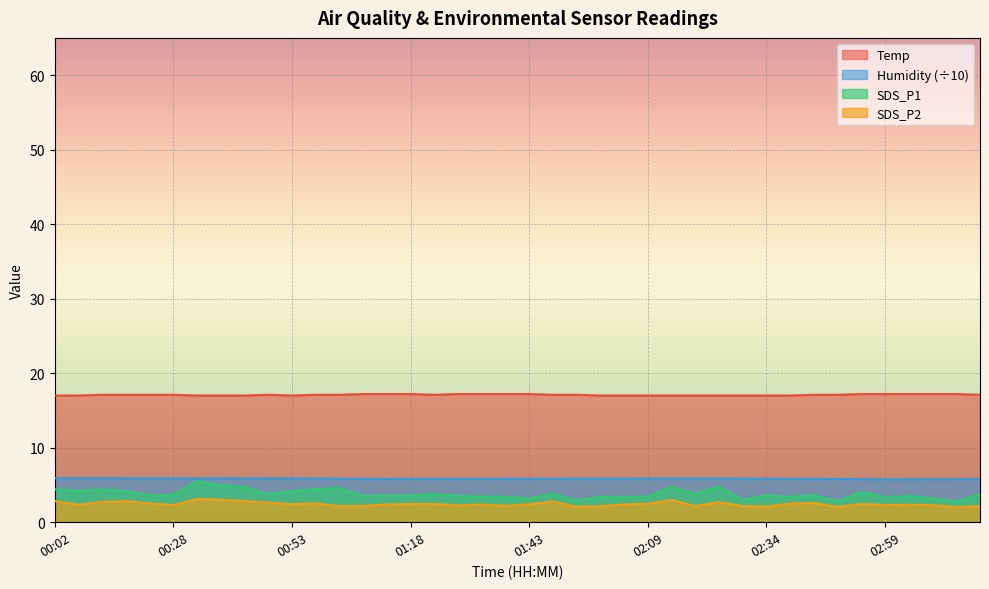

Between 00:58 and 01:38, which series saw the biggest shift?

SDS_P1